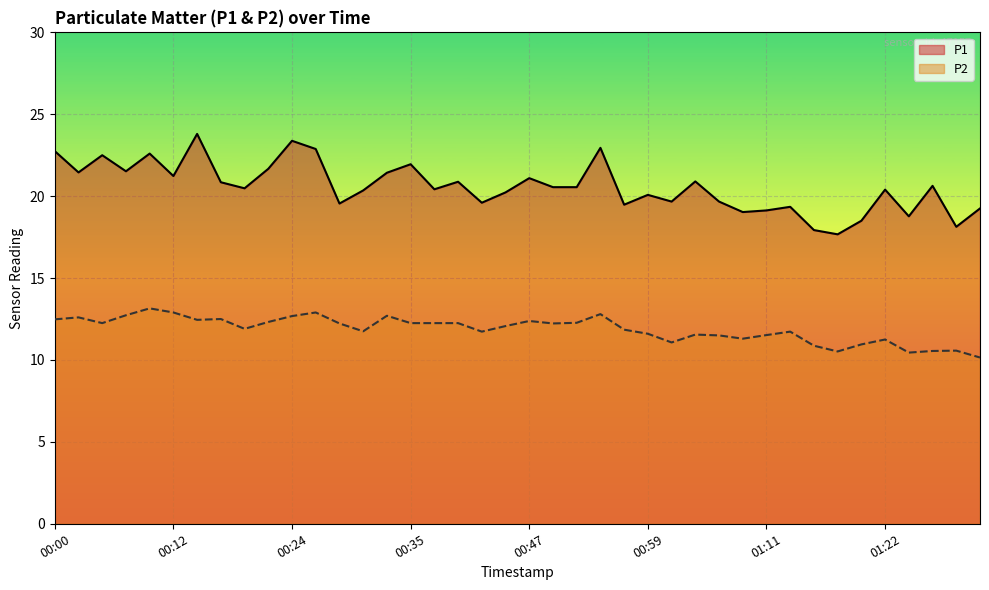

At which category is the sum across all series the highest?

00:14